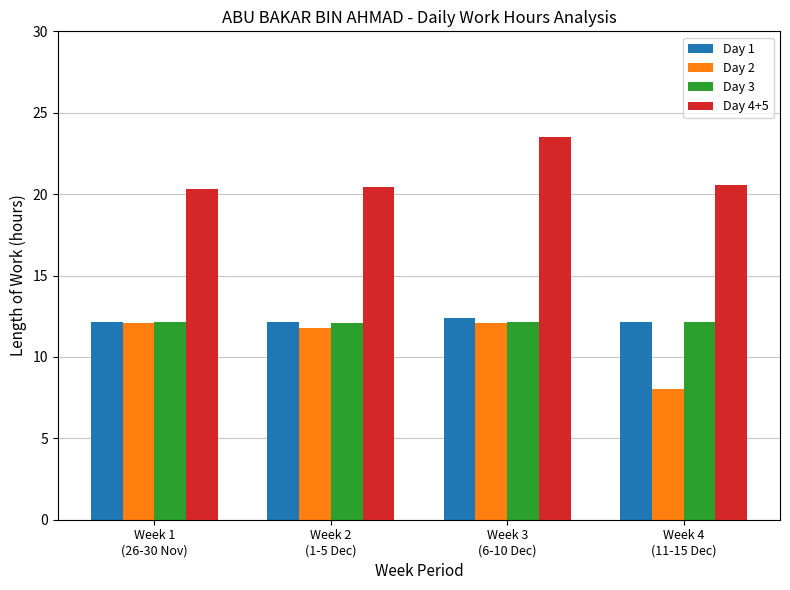

What position from the left is Week 2
(1-5 Dec)?

2